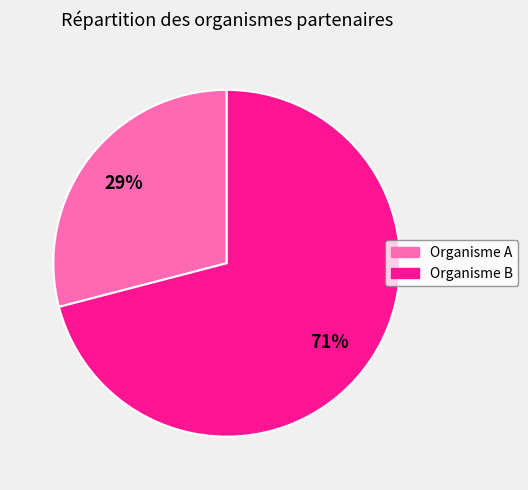

Is there any slice that represents more than half of the pie?

Yes